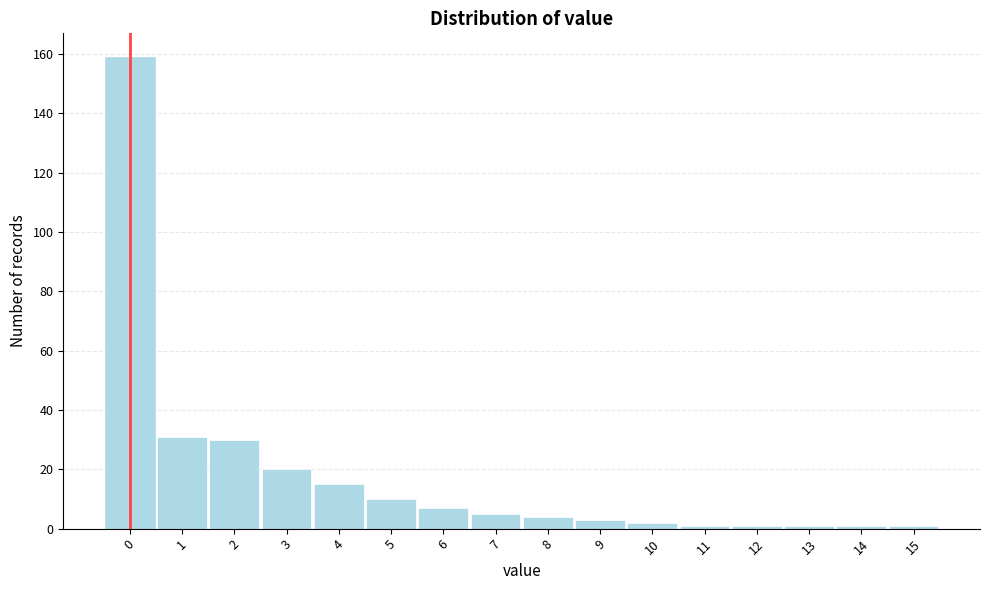

Reading left to right, list every bar in this chart as the range it spans on the x-axis followed by its height. The values are not printed on the chart, so give them approximately, as read against the axis.

-0.5 to 0.5: 160
0.5 to 1.5: 32
1.5 to 2.5: 30
2.5 to 3.5: 20
3.5 to 4.5: 16
4.5 to 5.5: 10
5.5 to 6.5: 8
6.5 to 7.5: 6
7.5 to 8.5: 4
8.5 to 9.5: 4
9.5 to 10.5: 2
10.5 to 11.5: under 2
11.5 to 12.5: under 2
12.5 to 13.5: under 2
13.5 to 14.5: under 2
14.5 to 15.5: under 2